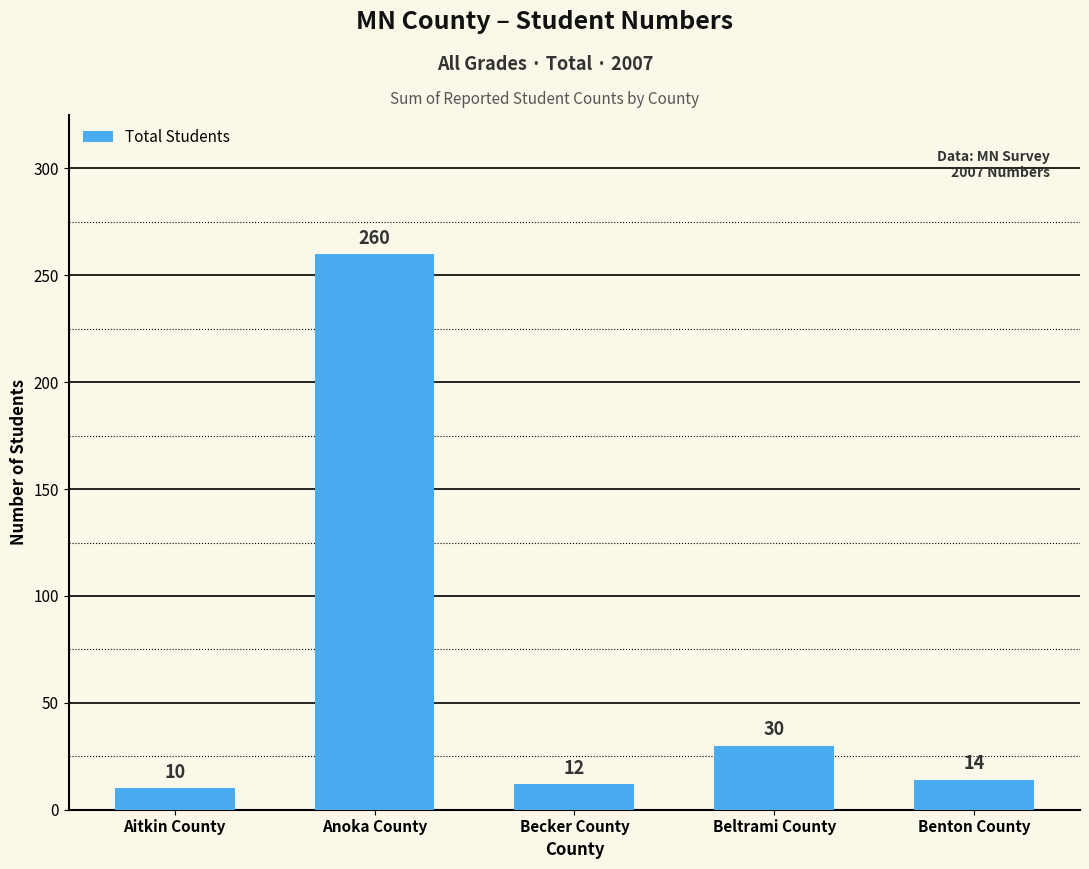

How many values are below 14?

2